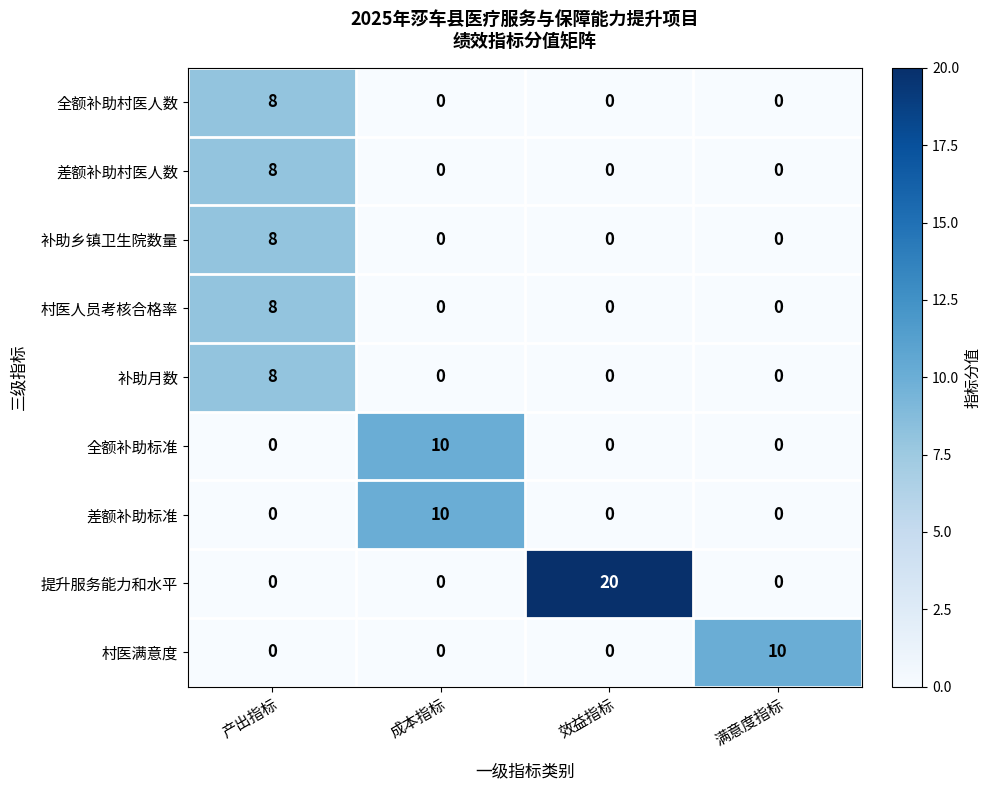

How many categories are shown in the chart?

4